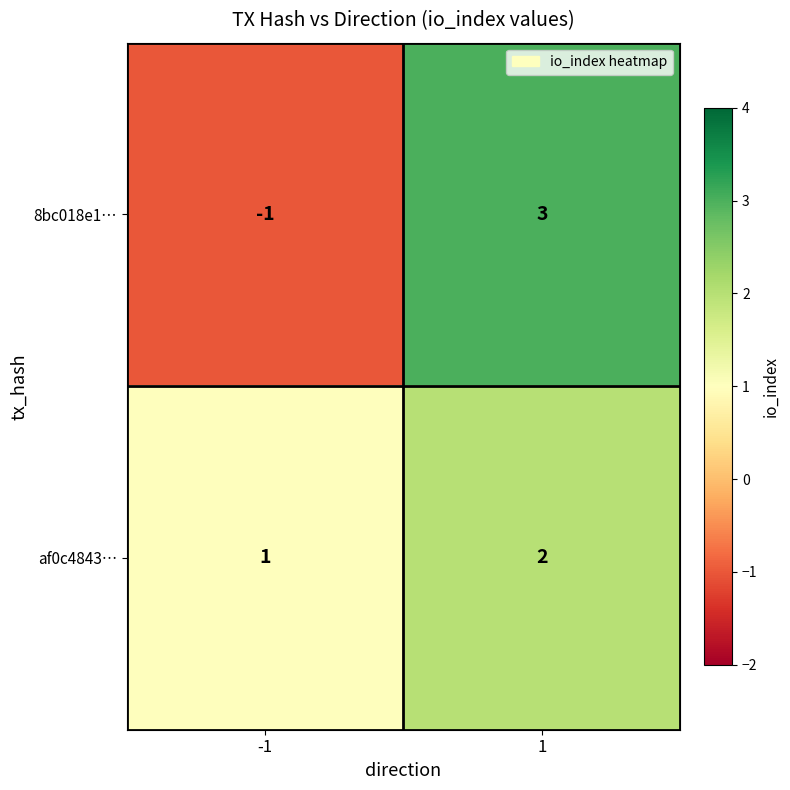

What is the sum of all af0c4843… values?

3